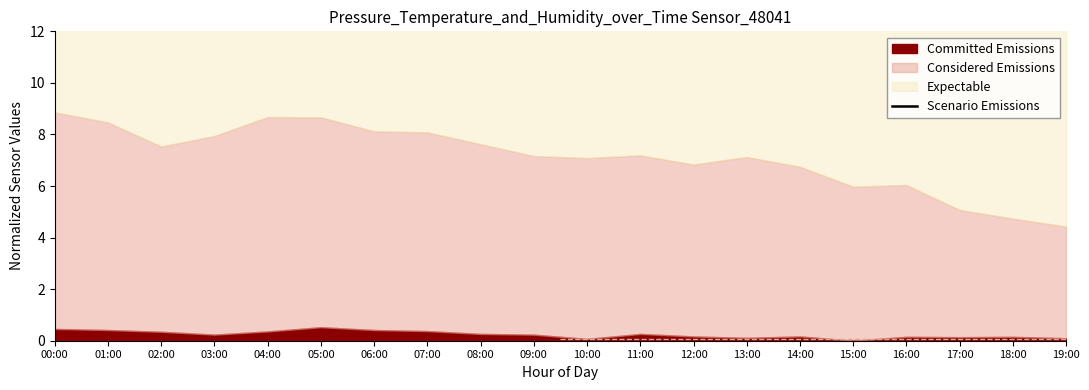

Where is the first local minimum?

02:00